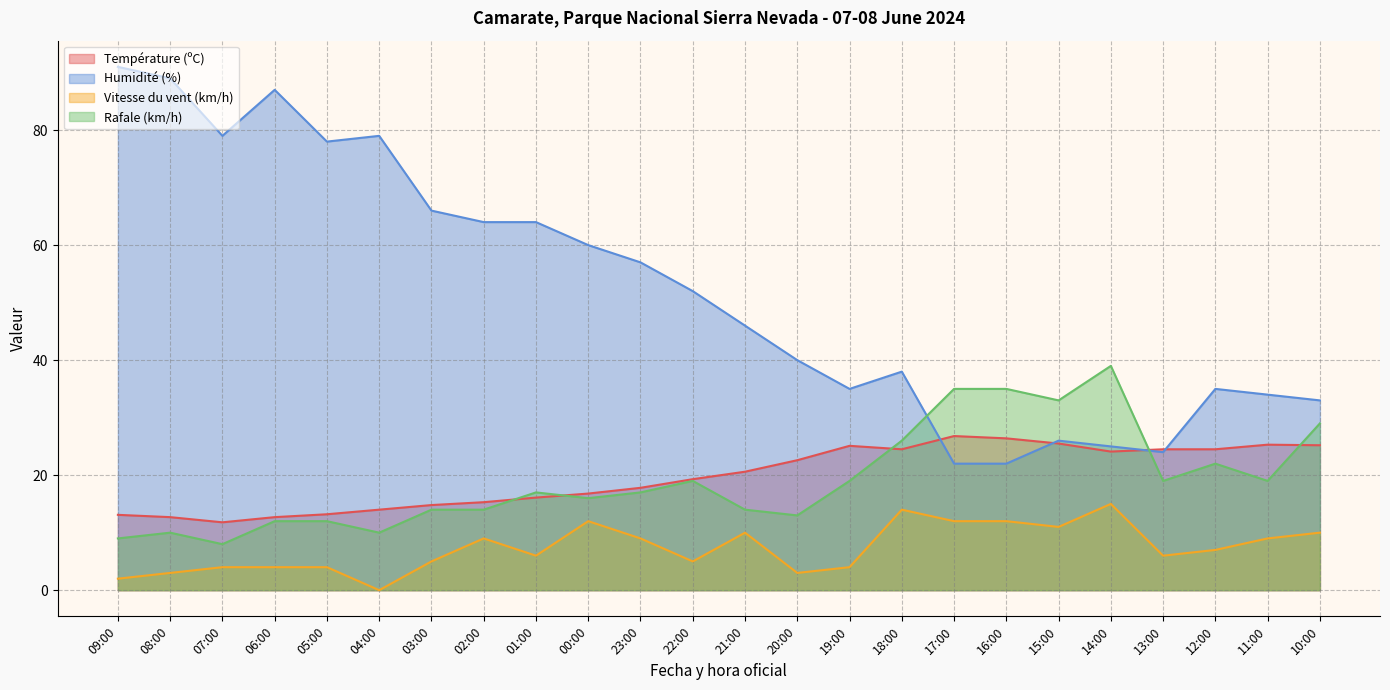

What position from the right is 04:00?

19